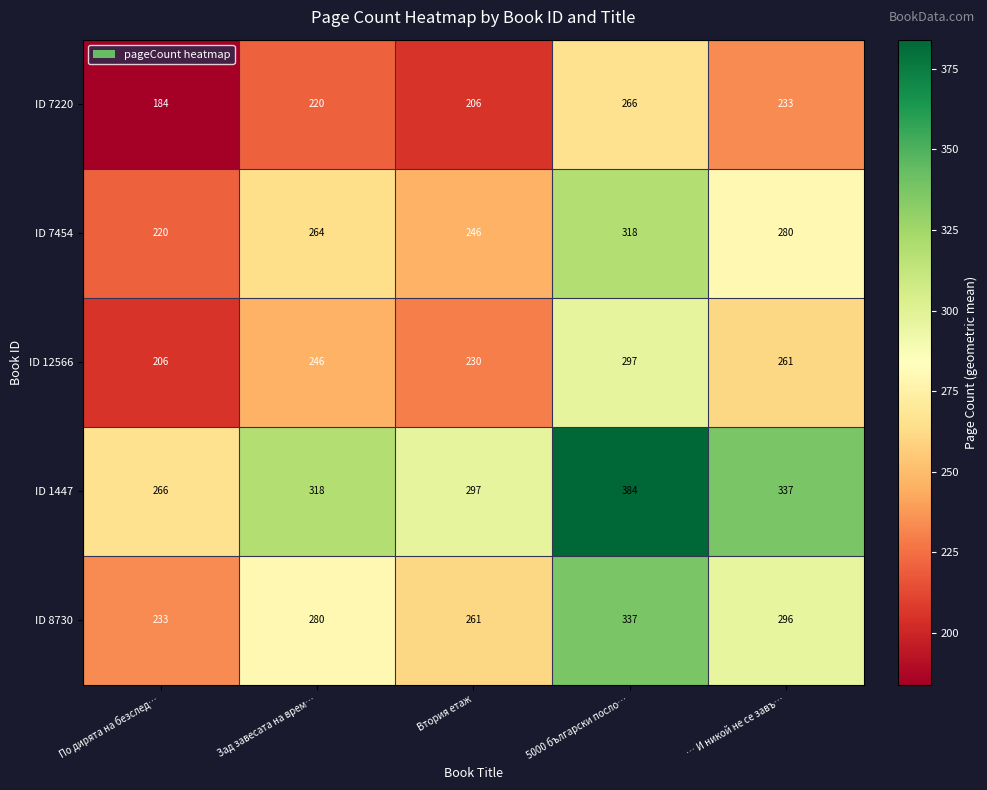

List the series in order of their overall mean, highest first.

ID 1447, ID 8730, ID 7454, ID 12566, ID 7220